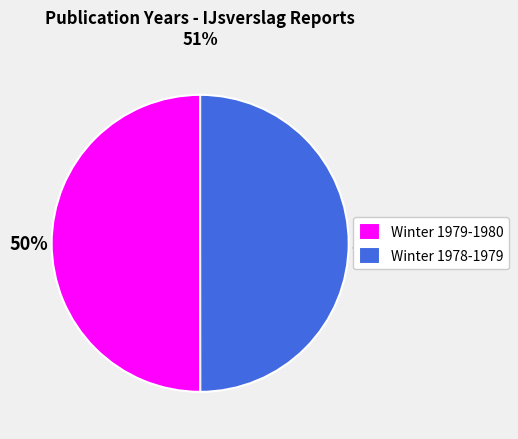

Combined, do Winter 1978-1979 and Winter 1979-1980 account for over 50%?

Yes